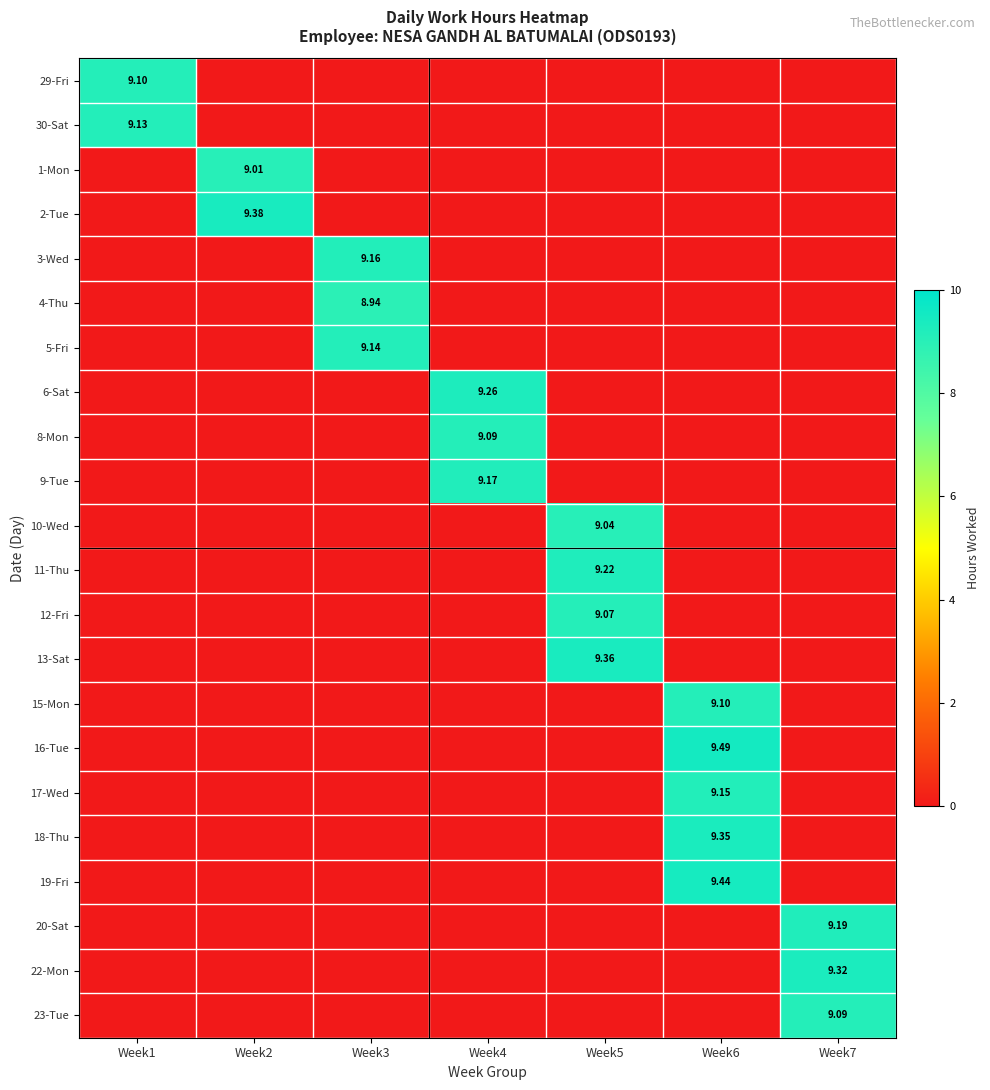

Between Week7 and Week5, which is larger?

Week7